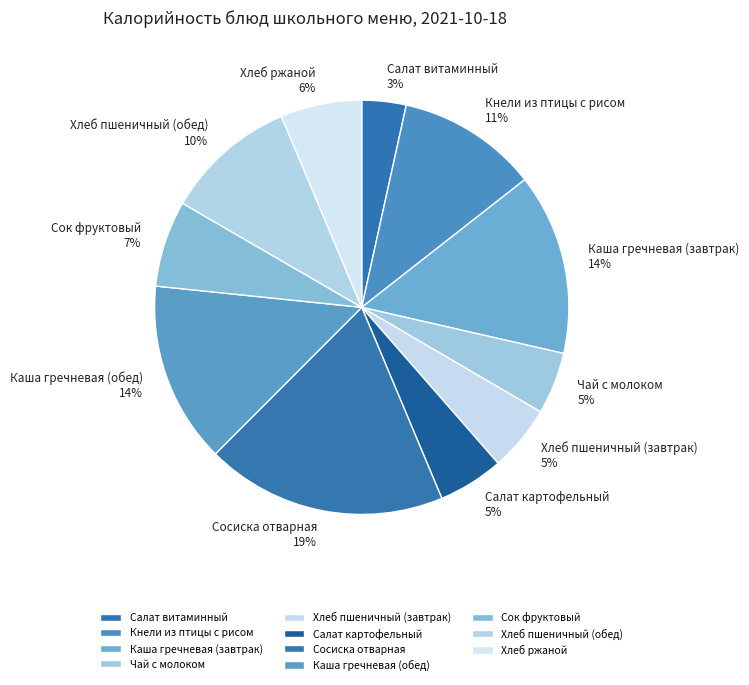

Do Хлеб ржаной 6% and Чай с молоком 5% together represent more than half of the pie?

No